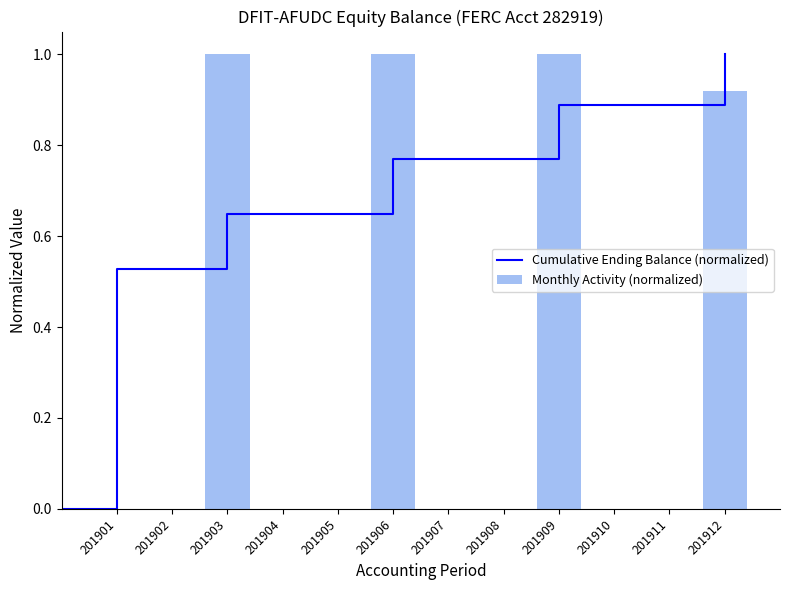

Does the chart contain stacked bars?

No